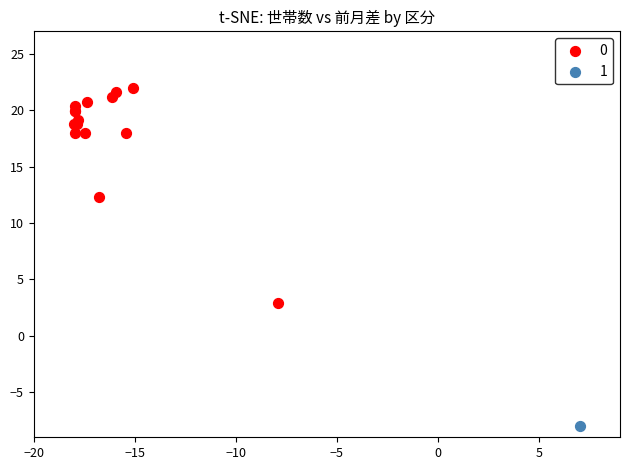

What are all the series names shown in the legend?

0, 1